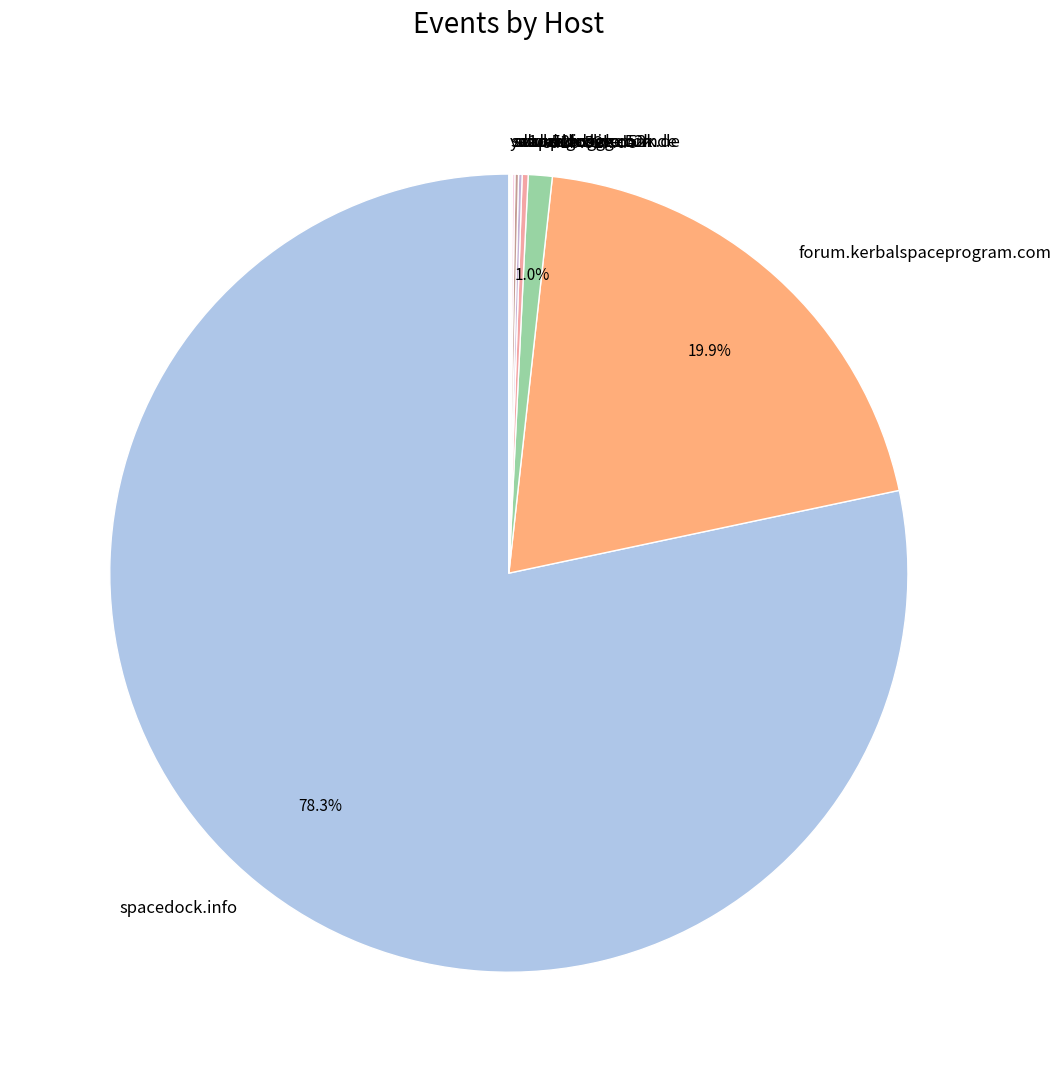

Which slice represents more than half of the pie?

spacedock.info